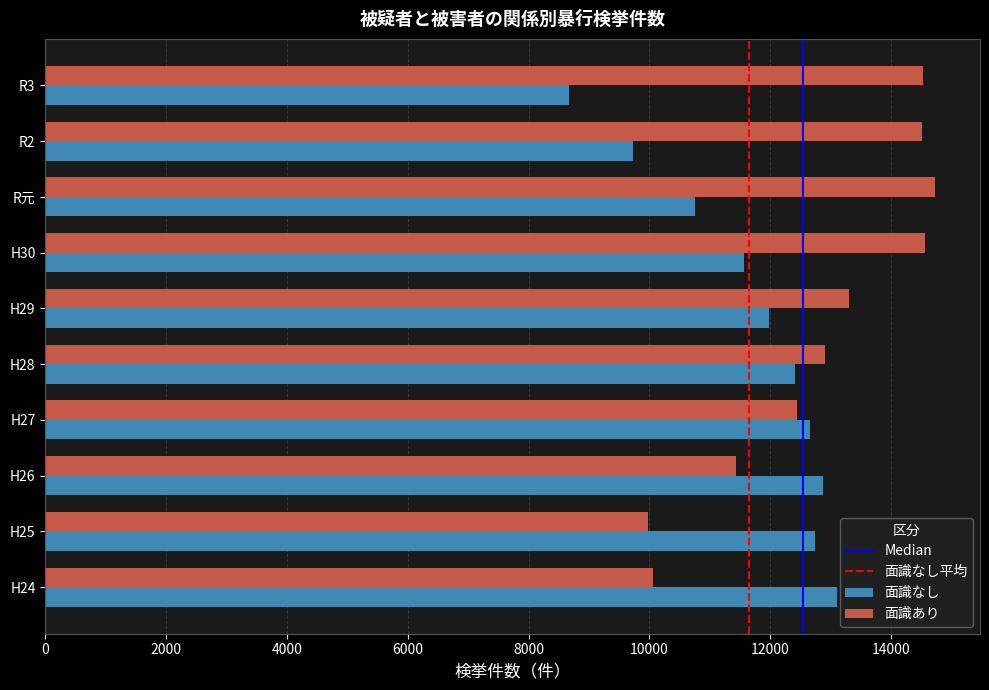

What is the approximate value of 面識なし at H25, to the nearest 100?

12700